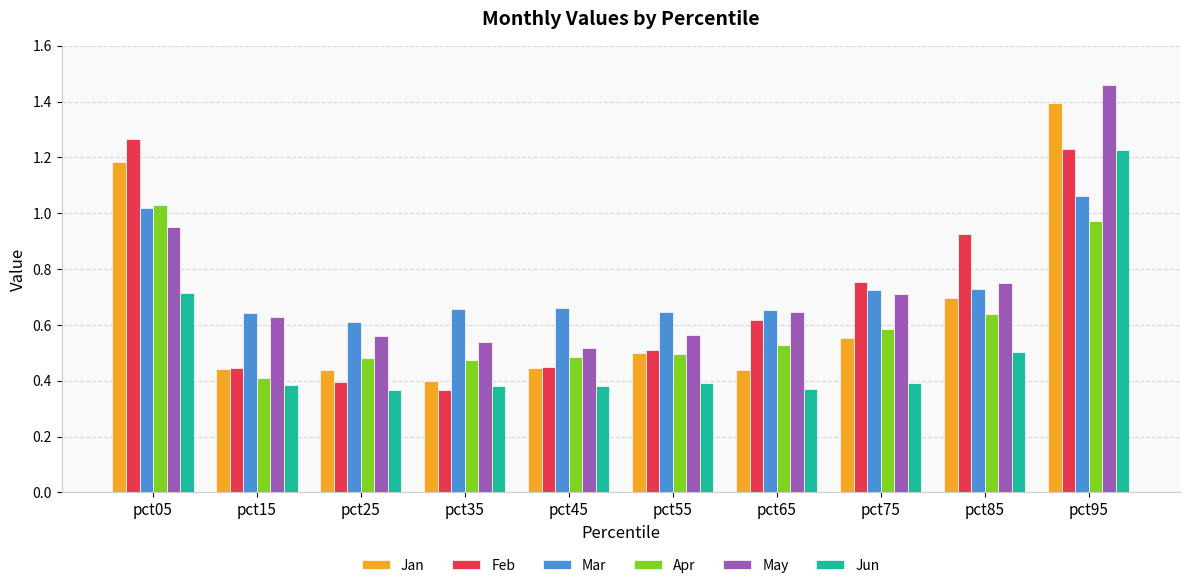

What is the sum of all Mar values?

7.4